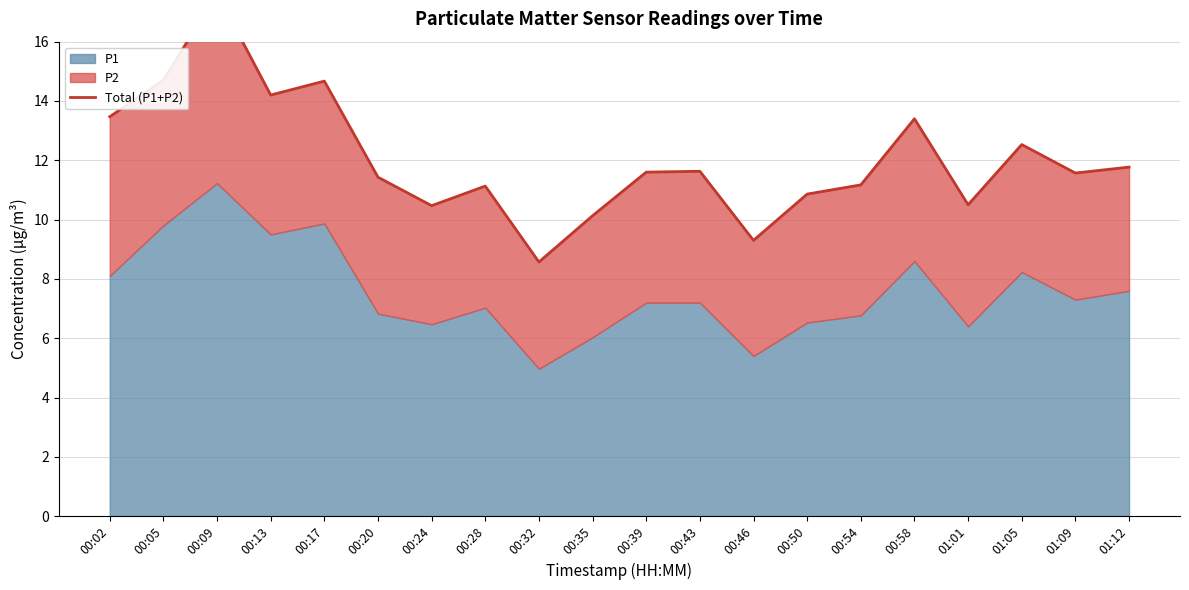

List the labels in order of value, smallest first.

00:32, 00:46, 00:35, 00:24, 01:01, 00:50, 00:28, 00:54, 00:20, 01:09, 00:39, 00:43, 01:12, 01:05, 00:58, 00:02, 00:13, 00:17, 00:05, 00:09